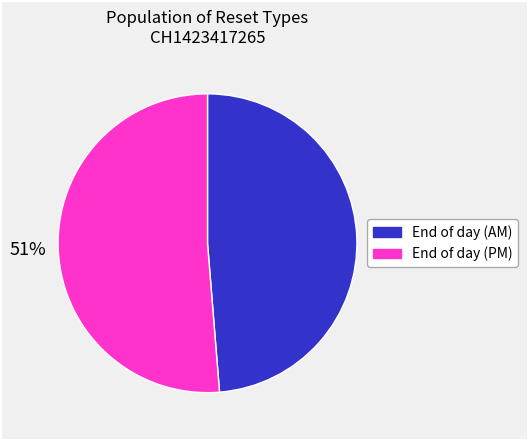

To the nearest percent, what is the average slice percentage?

50%